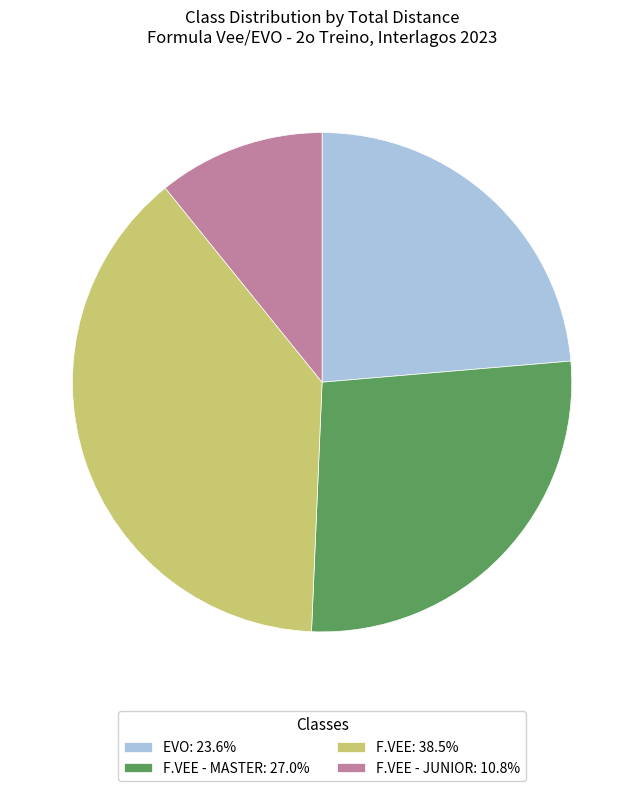

Is there a majority slice in this chart?

No